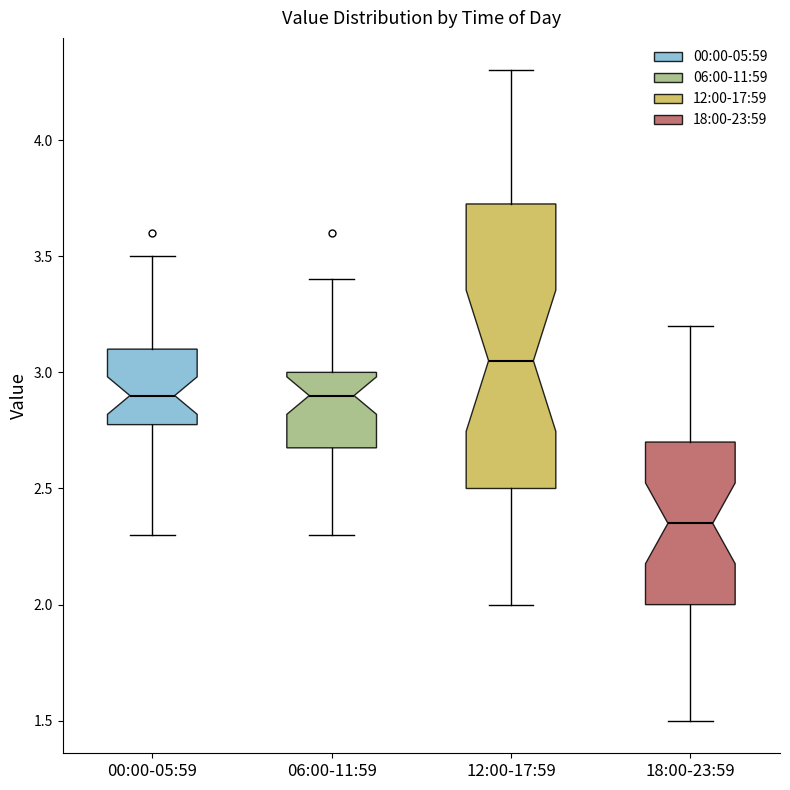

Reading left to right, read every box against the y-axis: the position of its median line, the range the box covers, and the ends of its whiskers. The values are not printed on the chart, so give them approximately, as read against the axis.

00:00-05:59: median 2.90, box 2.80 to 3.10, whiskers 2.30 to 3.50
06:00-11:59: median 2.90, box 2.70 to 3.00, whiskers 2.30 to 3.40
12:00-17:59: median 3.05, box 2.50 to 3.75, whiskers 2.00 to 4.30
18:00-23:59: median 2.35, box 2.00 to 2.70, whiskers 1.50 to 3.20